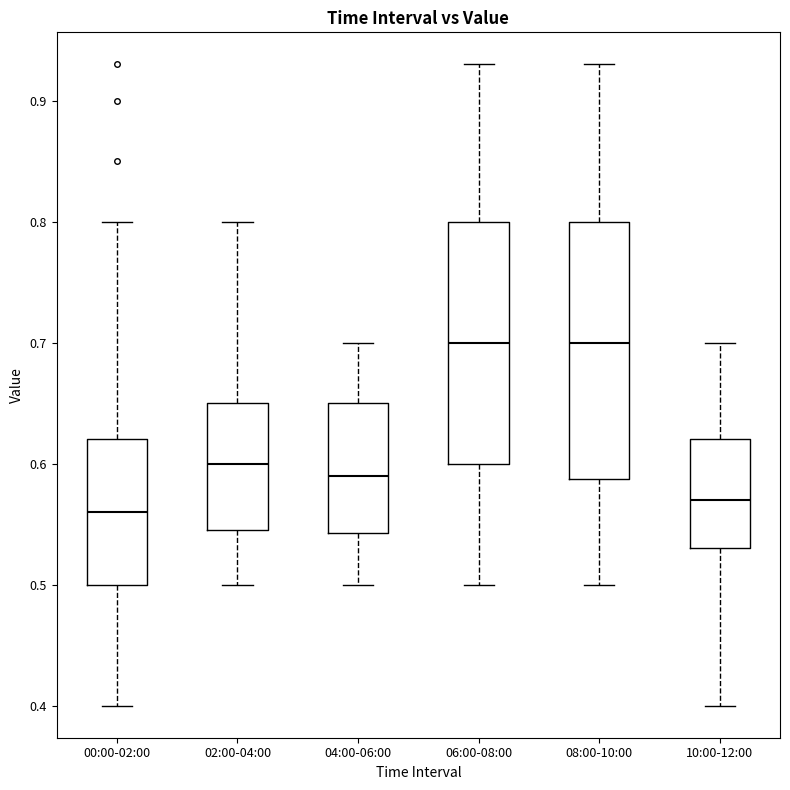

Comparing the boxes themselves (not the whiskers), which one is the tallest?

08:00-10:00